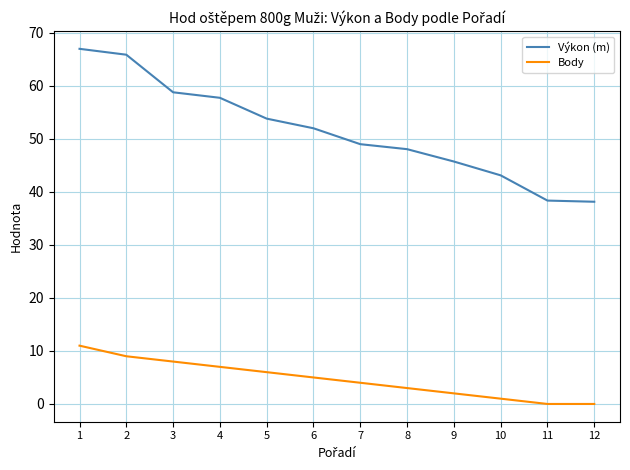

At how many categories does at least one series exceed 35?

12